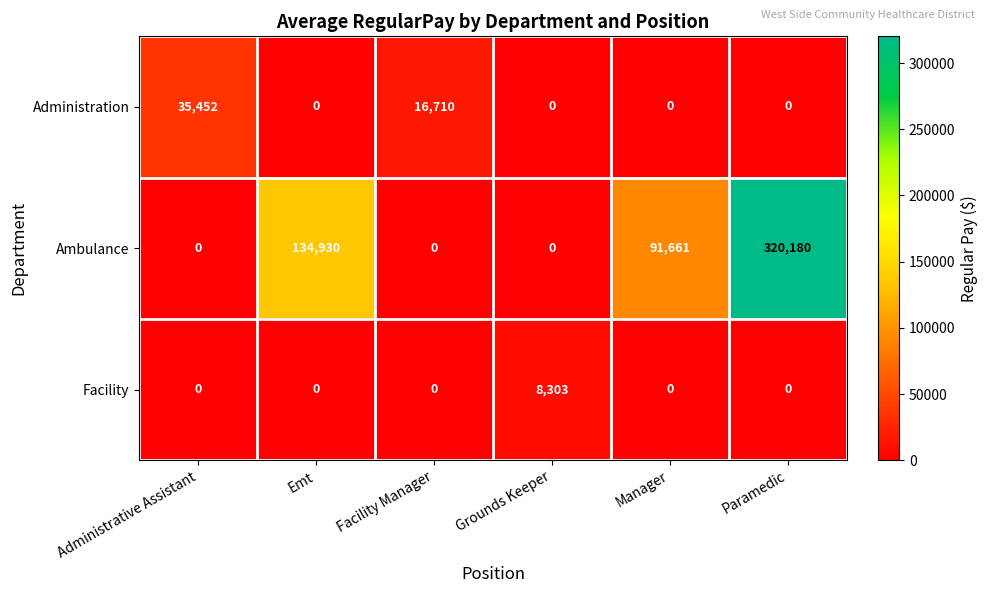

What is the difference between the highest and lowest values at Emt?

134930